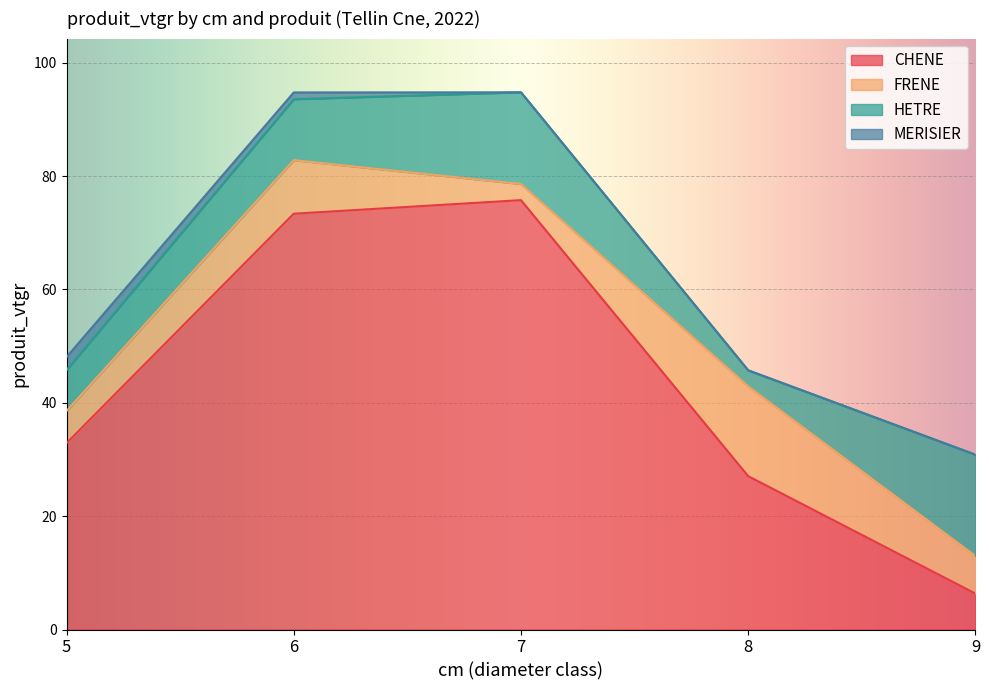

Is the value of HETRE at 8 greater than the value of MERISIER at 9?

Yes